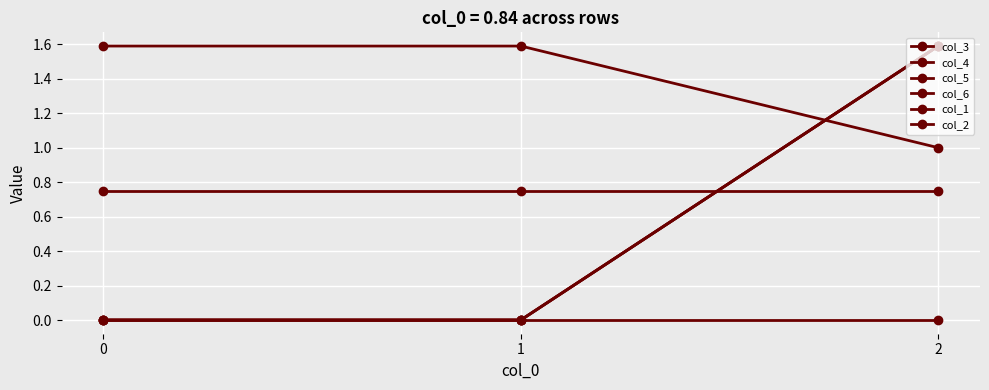

At which category is the sum across all series the highest?

2